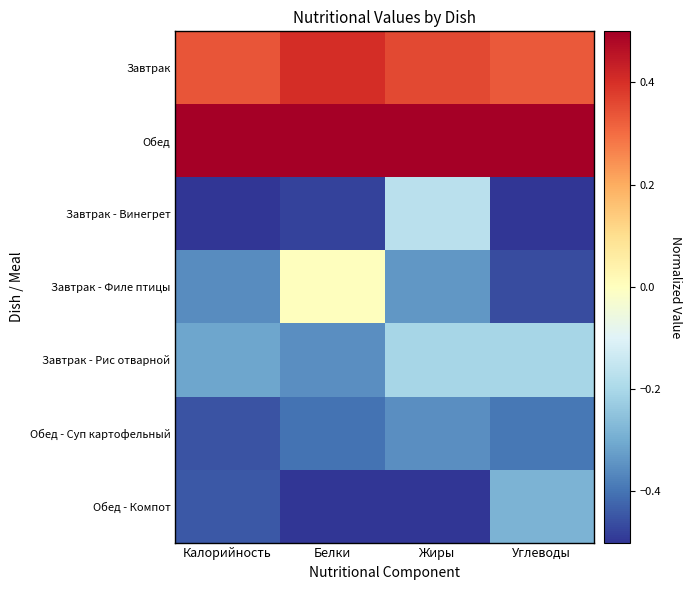

What is the minimum value shown in the chart?

-0.5